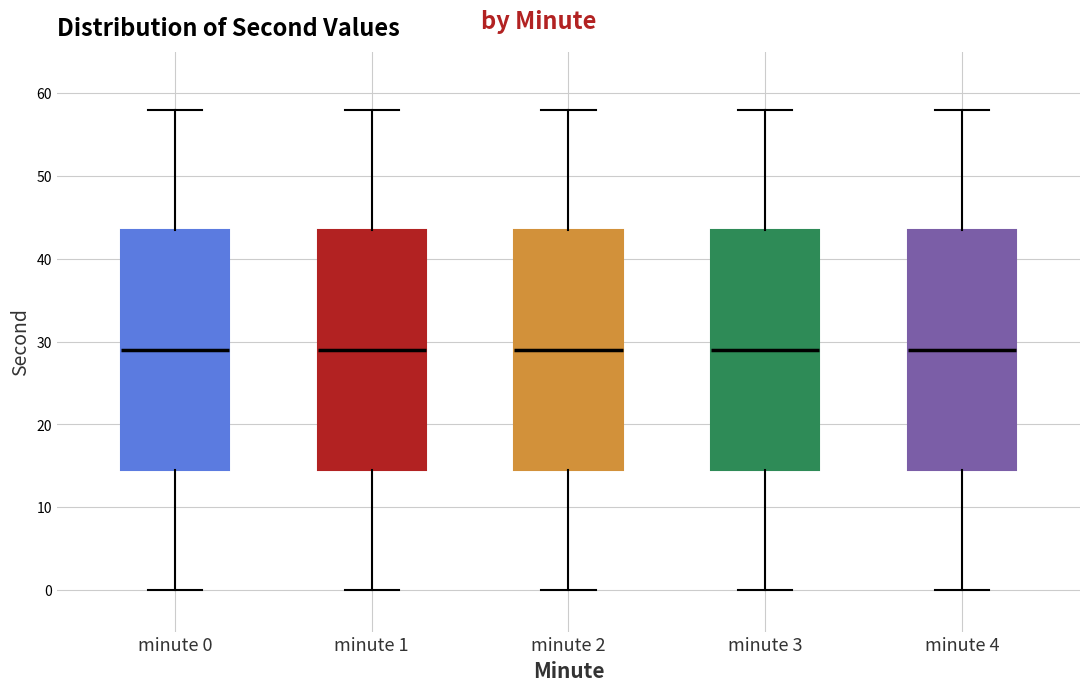

Reading left to right, transcribe this box plot: for each box, give where its median line is, the range the box spans, and where its two whiskers end, as read against the y-axis. The values are not printed on the chart, so give them approximately, as read against the axis.

minute 0: median 29, box 15 to 44, whiskers 0 to 58
minute 1: median 29, box 15 to 44, whiskers 0 to 58
minute 2: median 29, box 15 to 44, whiskers 0 to 58
minute 3: median 29, box 15 to 44, whiskers 0 to 58
minute 4: median 29, box 15 to 44, whiskers 0 to 58